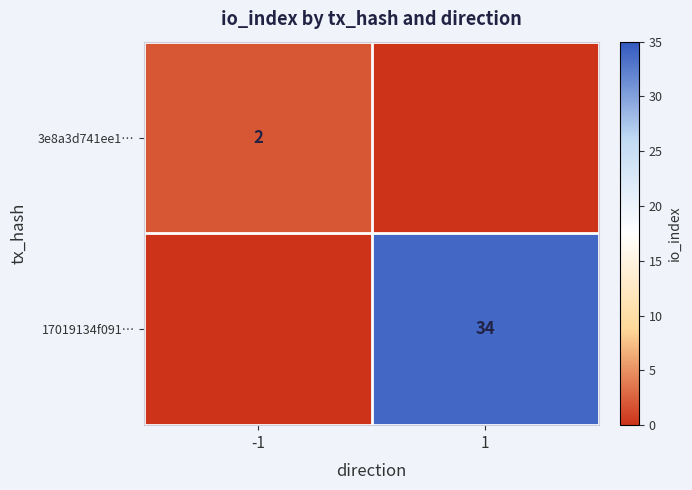

Between -1 and 1, which series saw the biggest shift?

17019134f091…